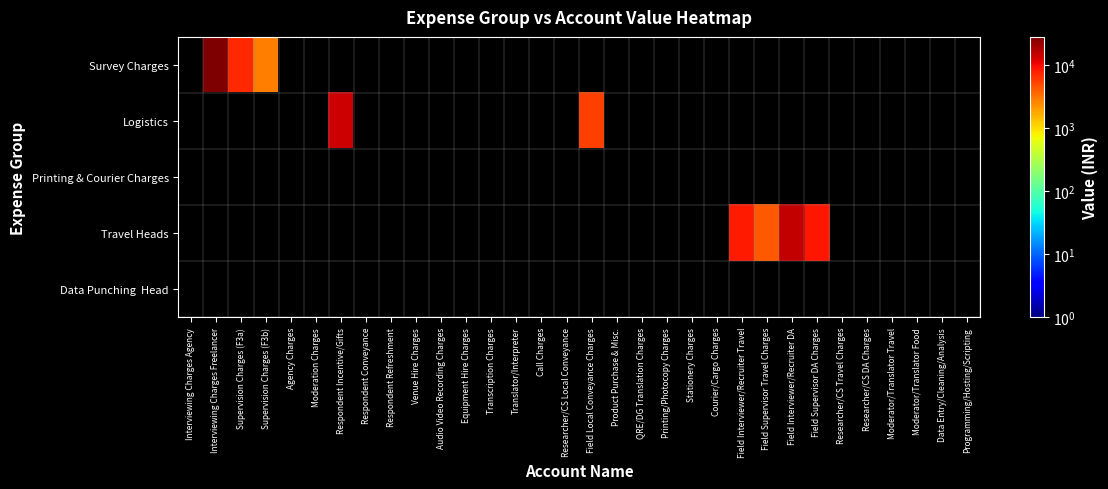

Count the number of data series in this chart.

5